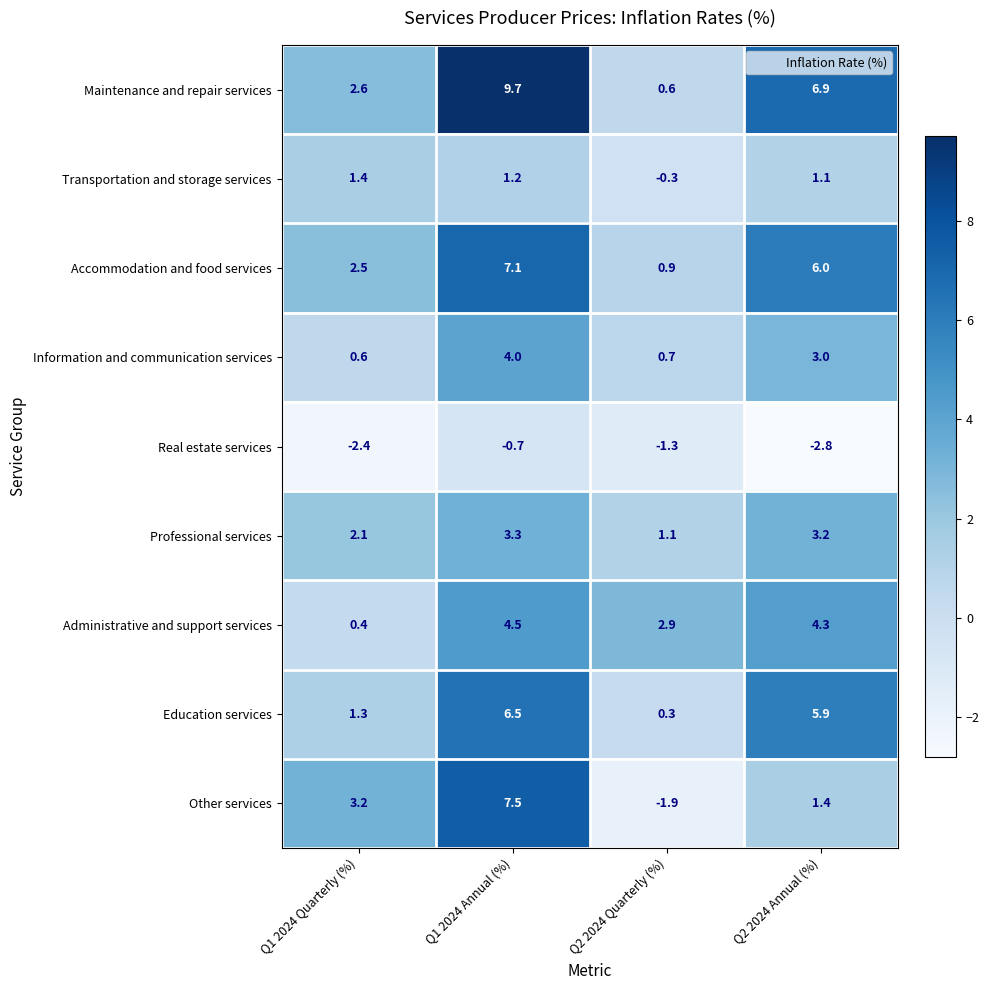

List the labels in order of Information and communication services value, largest first.

Q1 2024 Annual (%), Q2 2024 Annual (%), Q2 2024 Quarterly (%), Q1 2024 Quarterly (%)